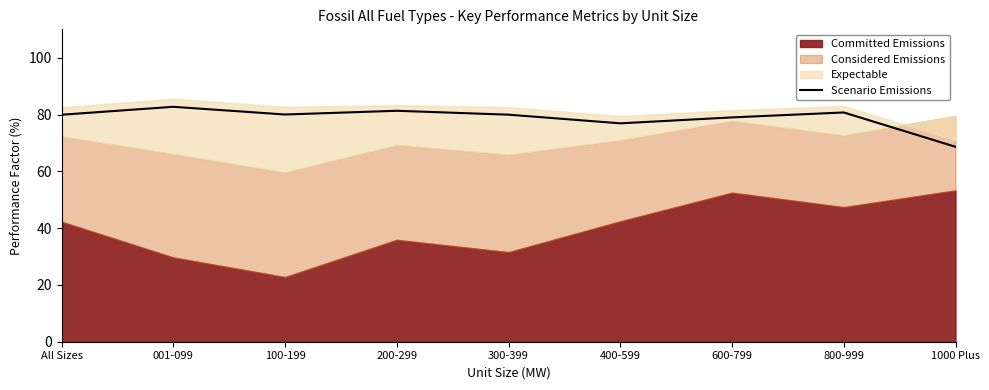

Is it true that the value at 100-199 is 55.0?

False